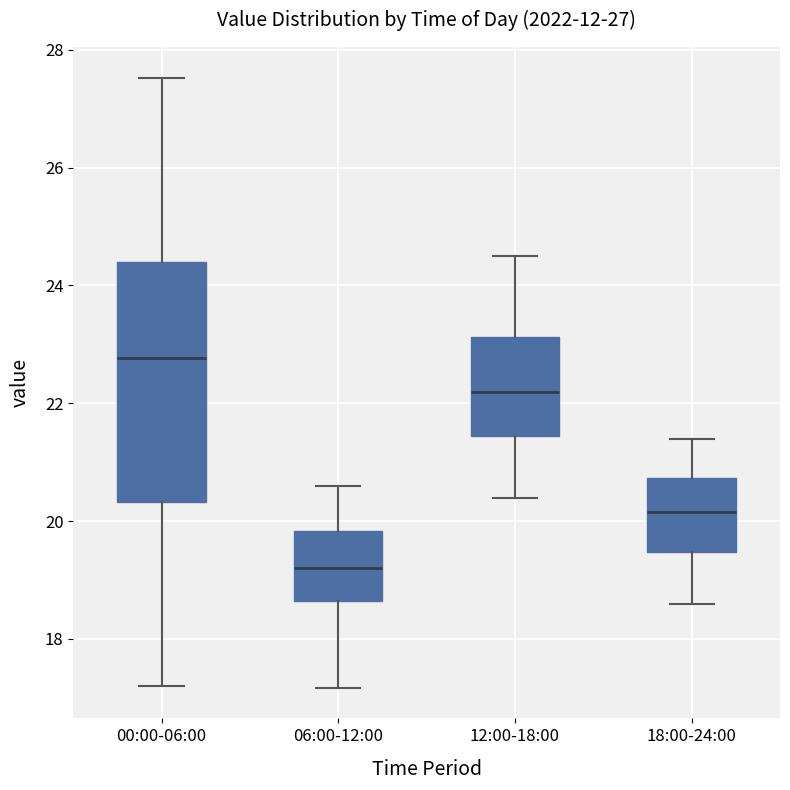

Reading left to right, transcribe this box plot: for each box, give where its median line is, the range the box spans, and where its two whiskers end, as read against the y-axis. The values are not printed on the chart, so give them approximately, as read against the axis.

00:00-06:00: median 22.8, box 20.4 to 24.4, whiskers 17.2 to 27.6
06:00-12:00: median 19.2, box 18.6 to 19.8, whiskers 17.2 to 20.6
12:00-18:00: median 22.2, box 21.4 to 23.2, whiskers 20.4 to 24.6
18:00-24:00: median 20.2, box 19.4 to 20.8, whiskers 18.6 to 21.4